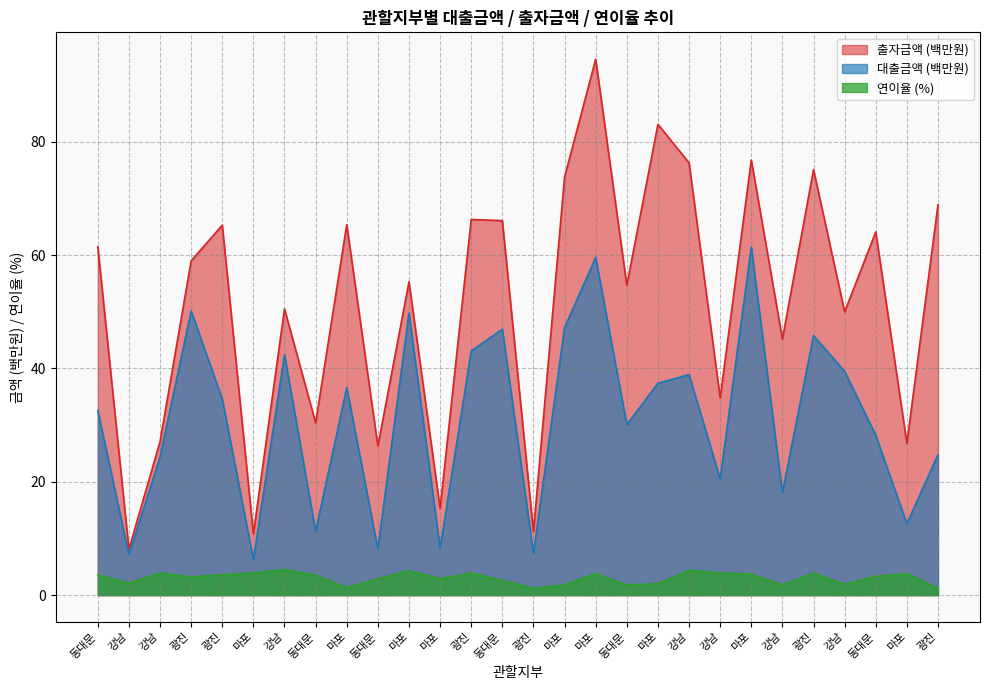

True or false: 연이율 has more than 2 points higher than both neighbors.

True